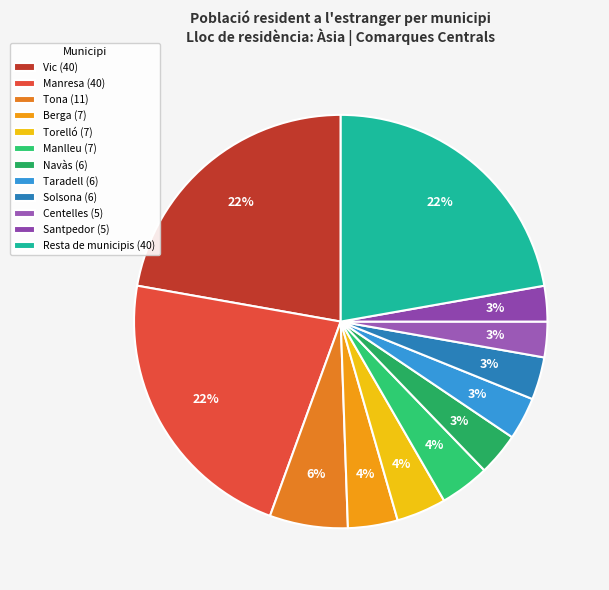

What is the largest slice in the pie chart?

Vic